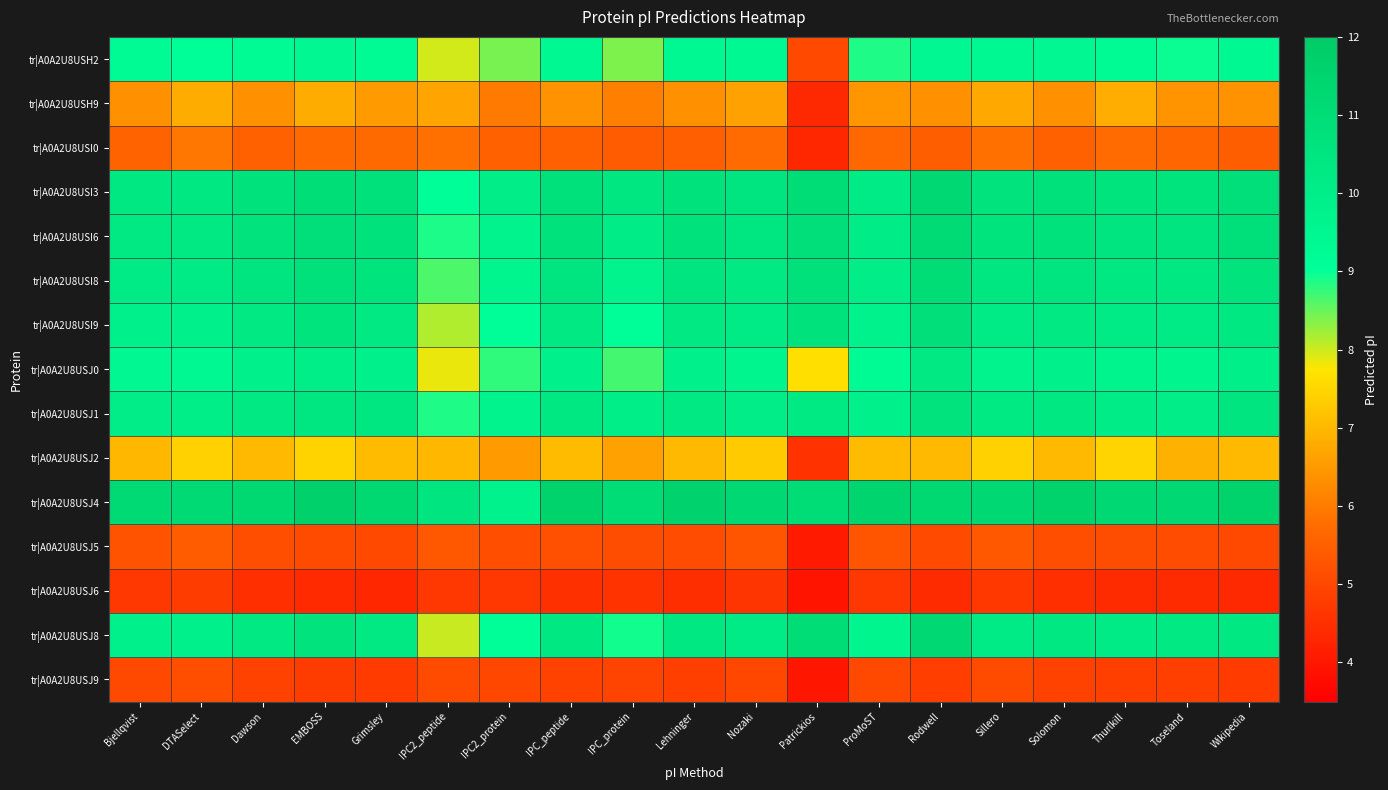

At how many categories does at least one series exceed 6?

19